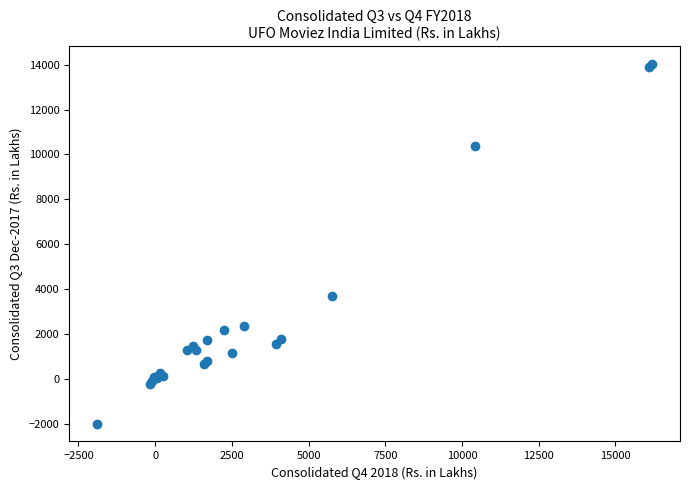

What Y value in the scatter plot is closest to 6010?

3667.5